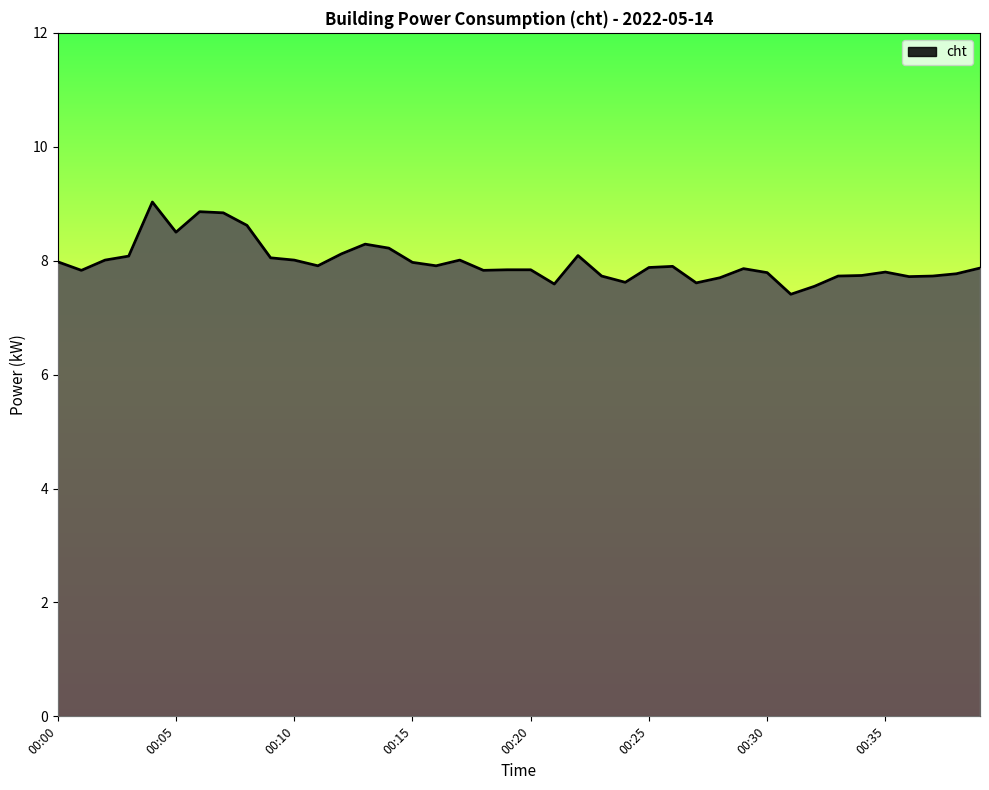

What is the greatest value displayed?

9.0